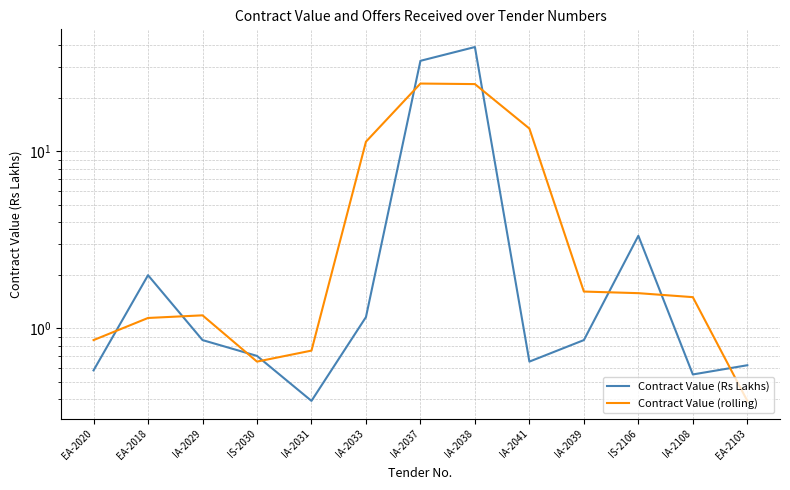

Which series ends up on top after the final intersection of Contract Value (Rs Lakhs) and Contract Value (rolling)?

Contract Value (Rs Lakhs)